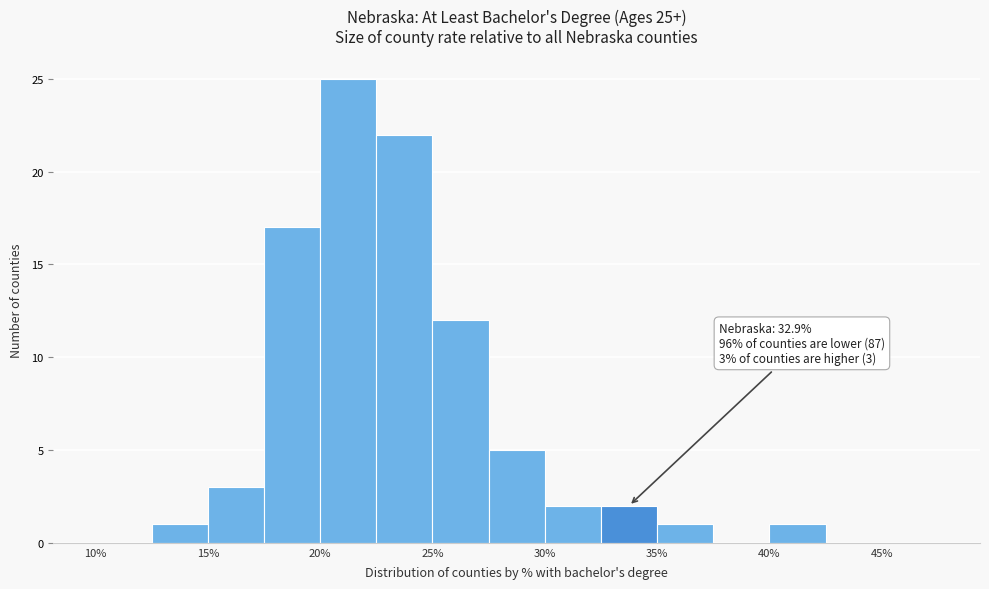

Which range on the x-axis has the tallest bar?

20.0 to 22.5